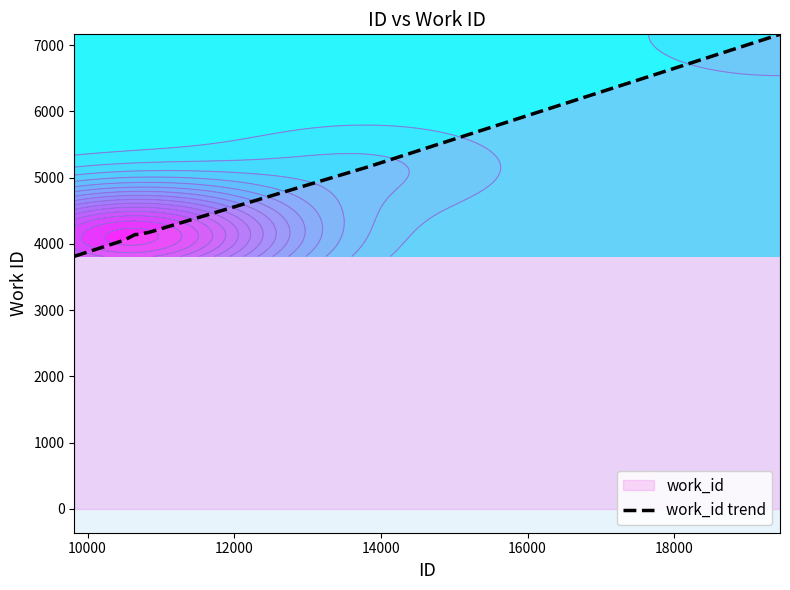

Reading right to left, what are all the values shown in this chart?

7163	5164	4171	4171	4141	4141	4141	4141	4056	3813